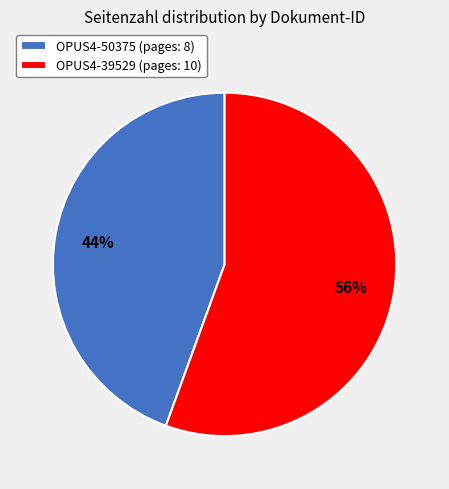

Rank the categories by value from highest to lowest.

OPUS4-39529, OPUS4-50375